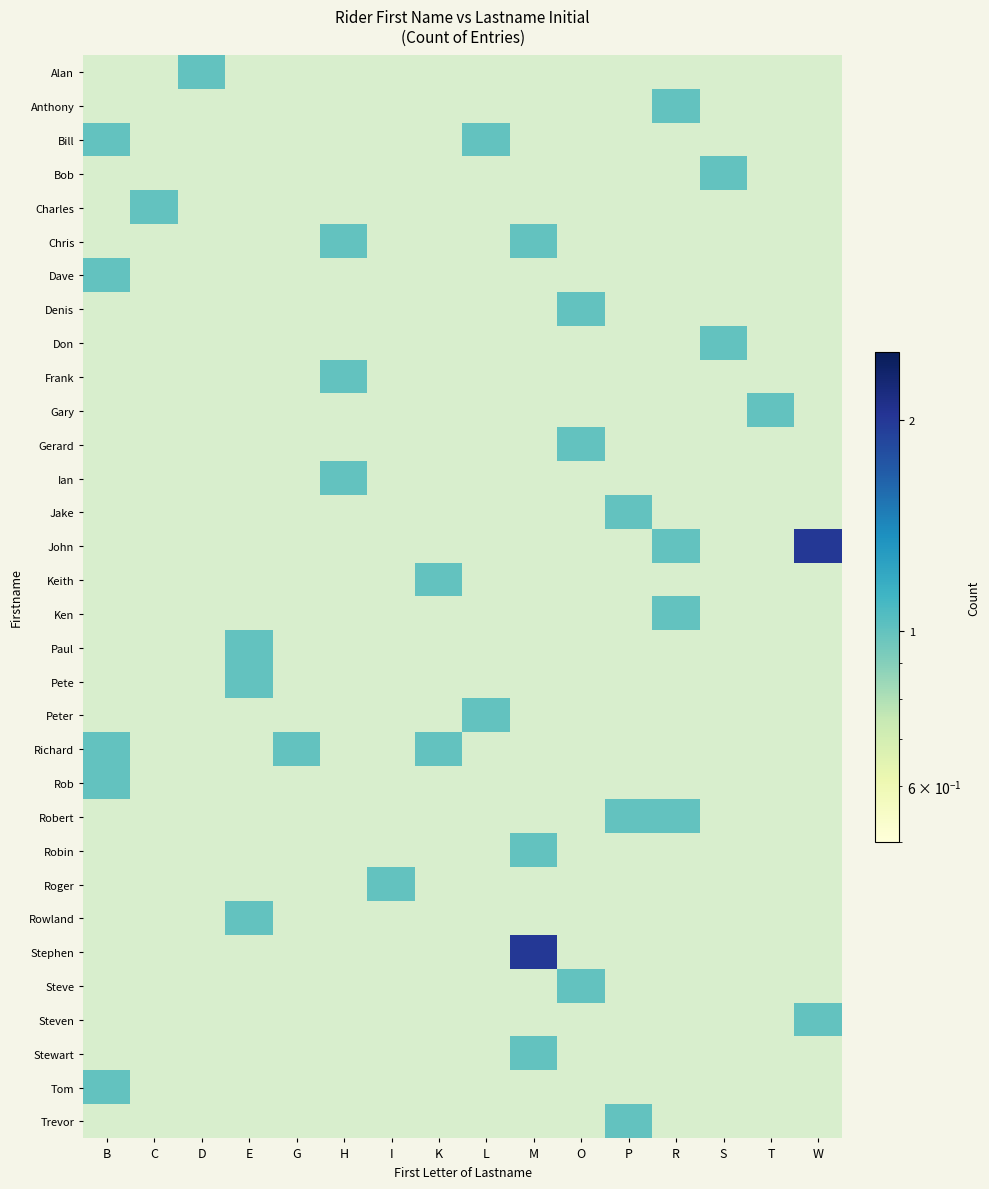

The value of Paul at E is 0.4. True or false?

False